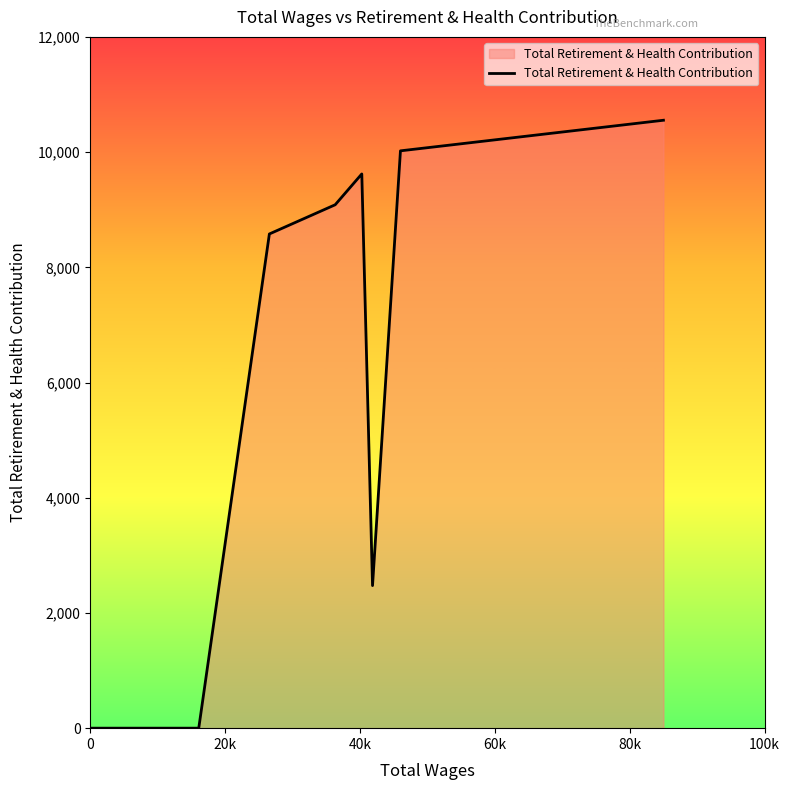

Does the chart have visible grid lines?

No